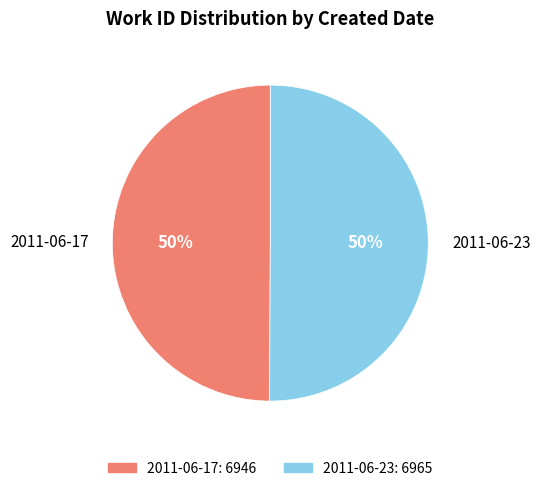

To the nearest percent, what percentage of the pie is 2011-06-17?

50%